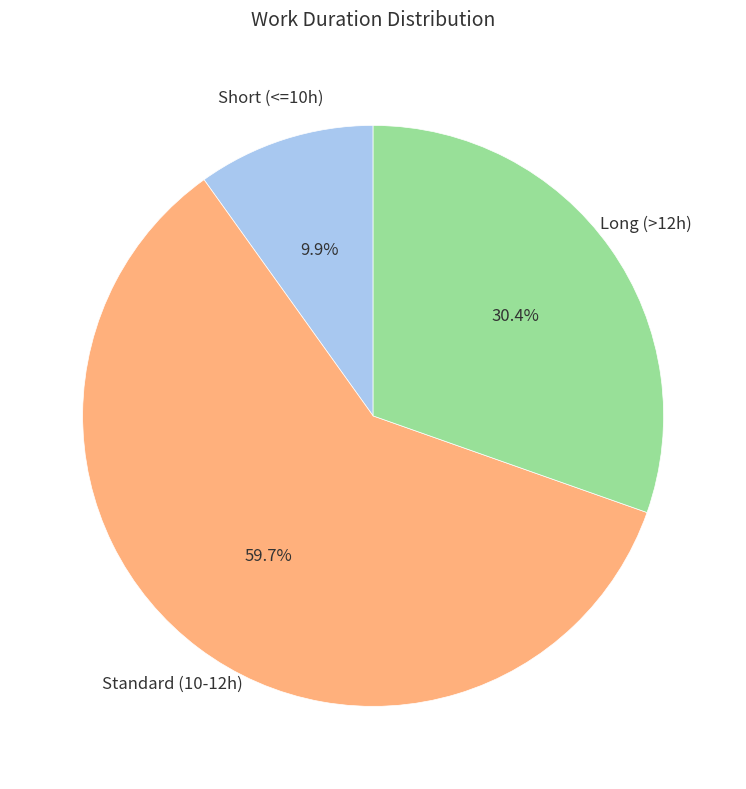

Is there a majority slice in this chart?

Yes